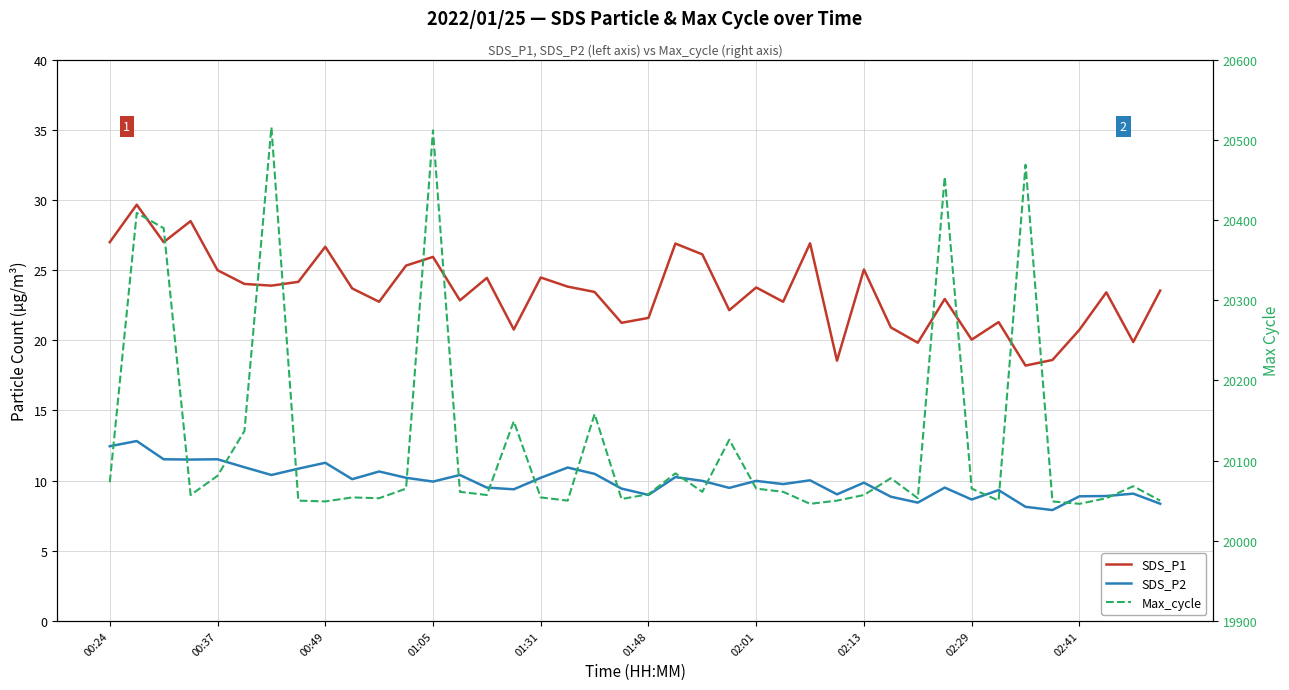

True or false: SDS_P1 has a value of 23.8 at 17.

True